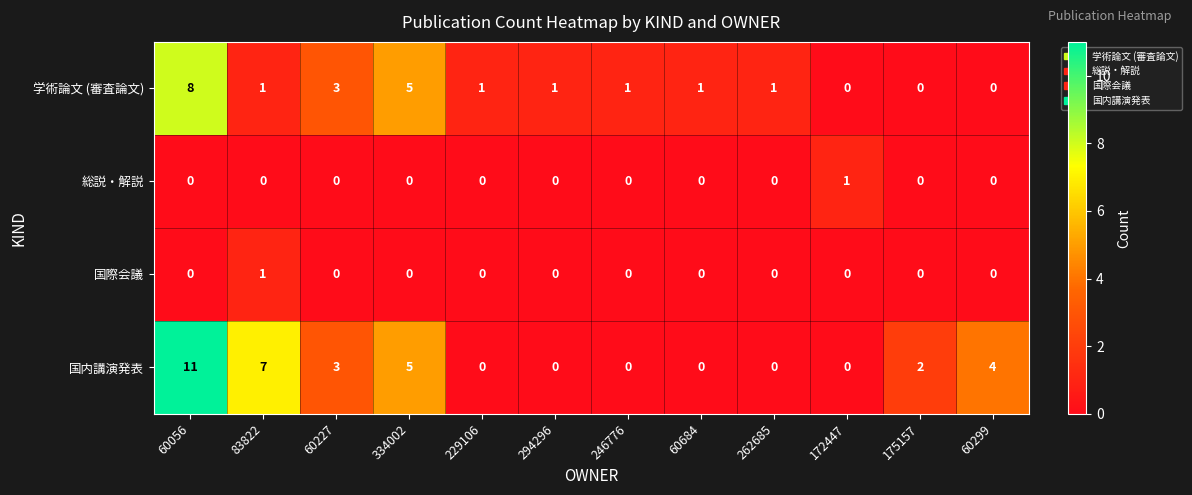

What is the maximum value shown in the chart?

11